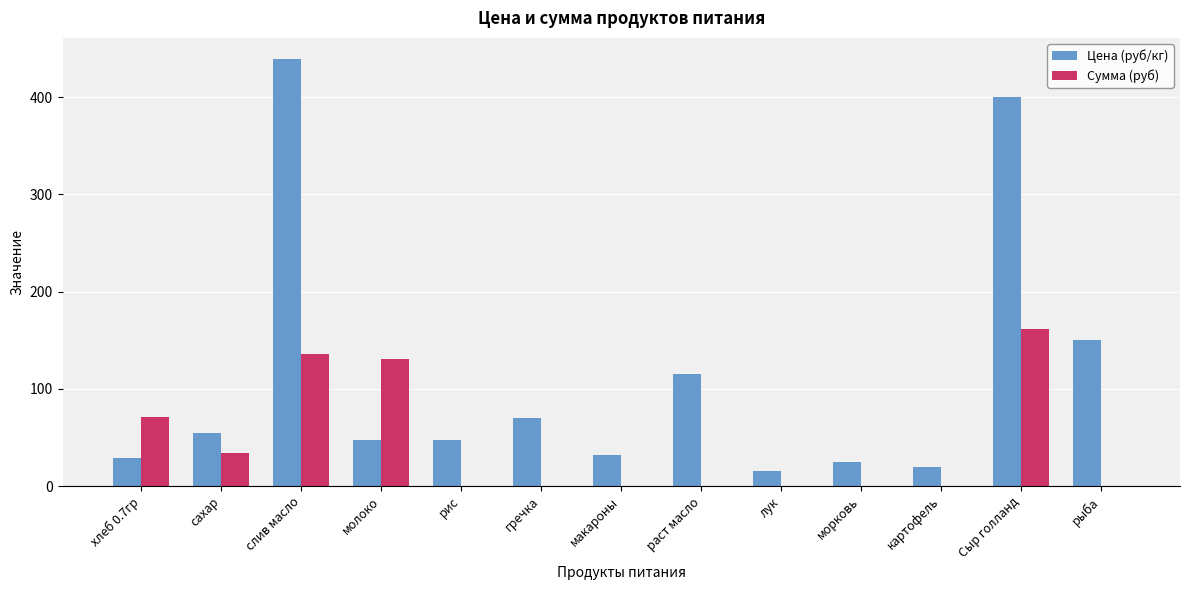

What is the total value across all series at гречка?

70.0